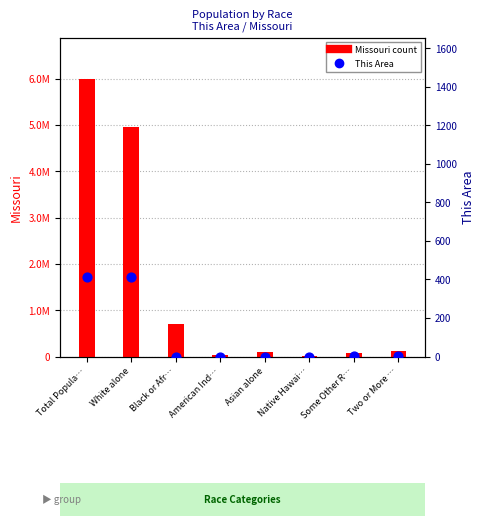

What are all the series names shown in the legend?

Missouri count, This Area